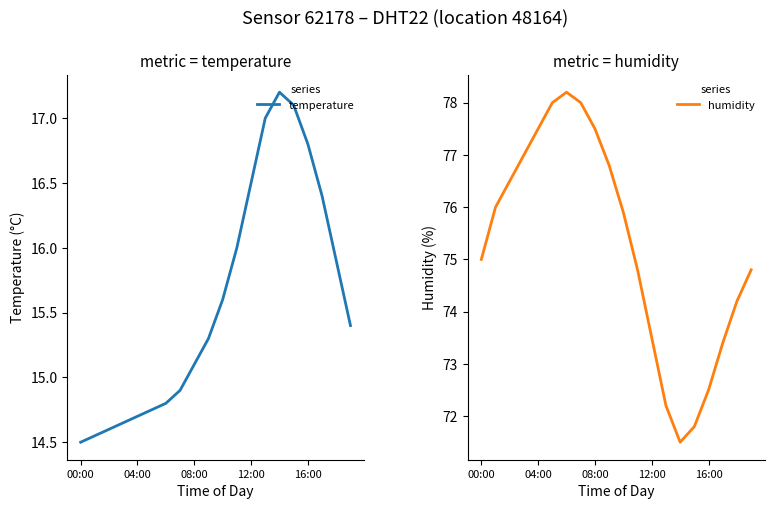

Is it true that humidity equals 17.6 at 16:00?

False